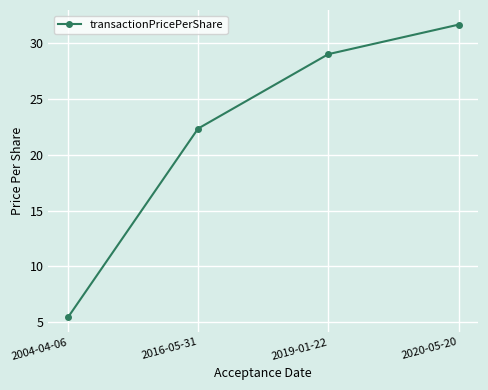

Reading right to left, extract all data points from this chart.

2020-05-20=31.7	2019-01-22=29.0	2016-05-31=22.4	2004-04-06=5.4